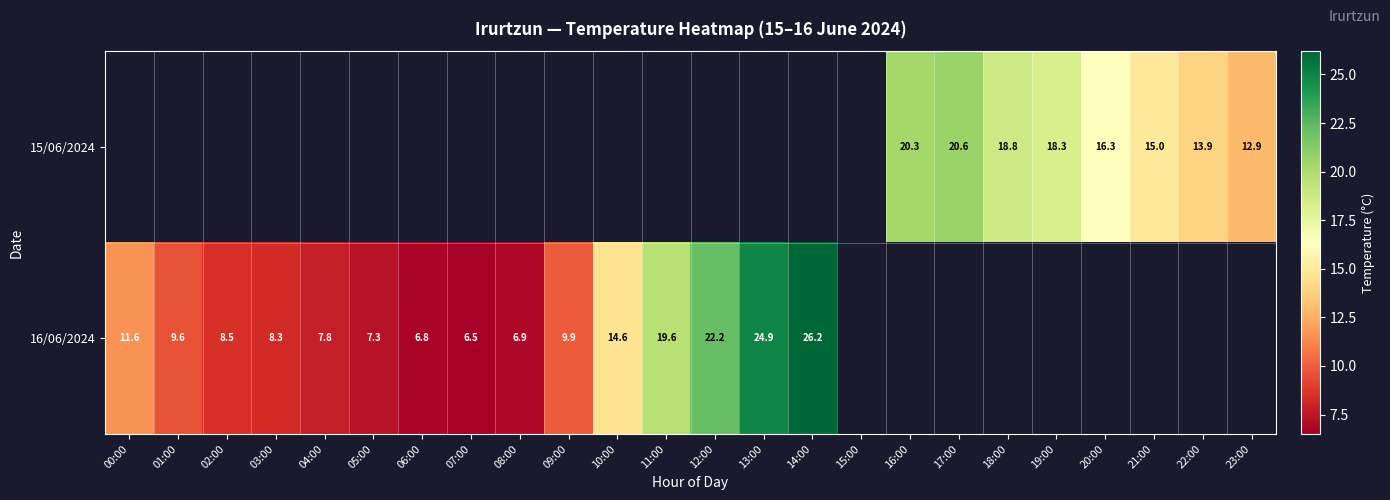

The 16/06/2024 series shows 7.8 at 04:00. True or false?

True